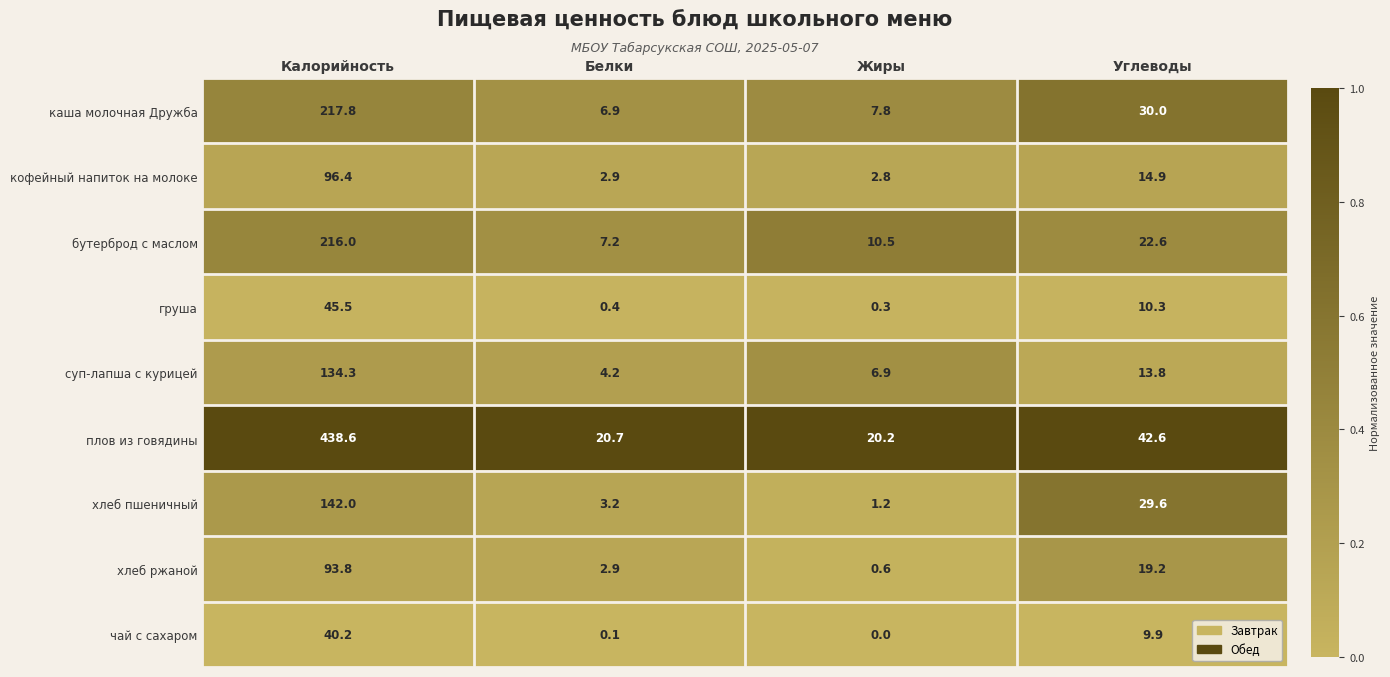

What is the difference between the highest and lowest values at Жиры?

20.2